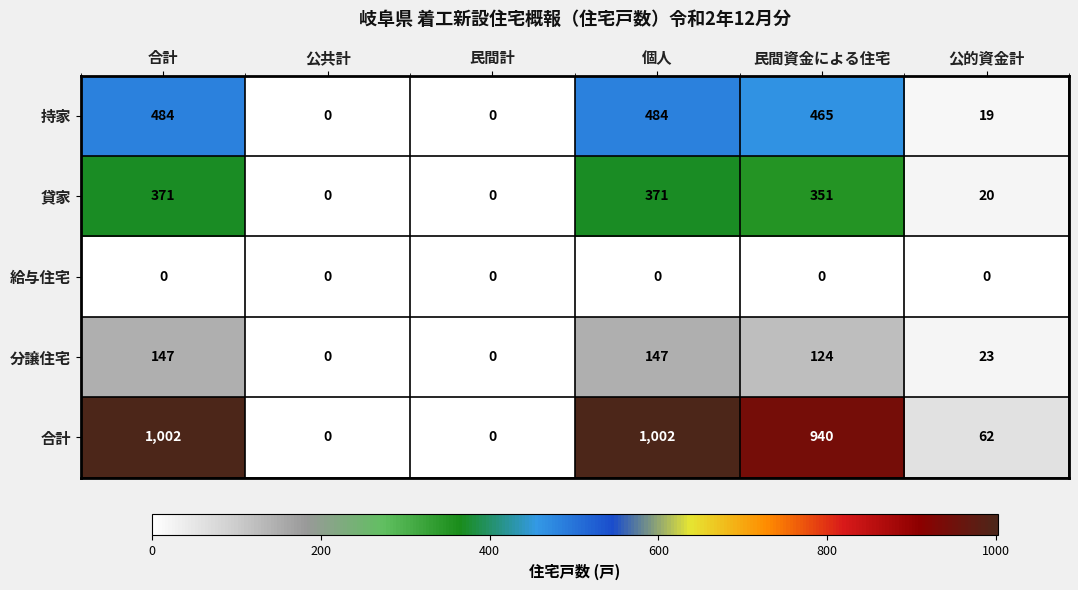

How many data points does each series have?

6